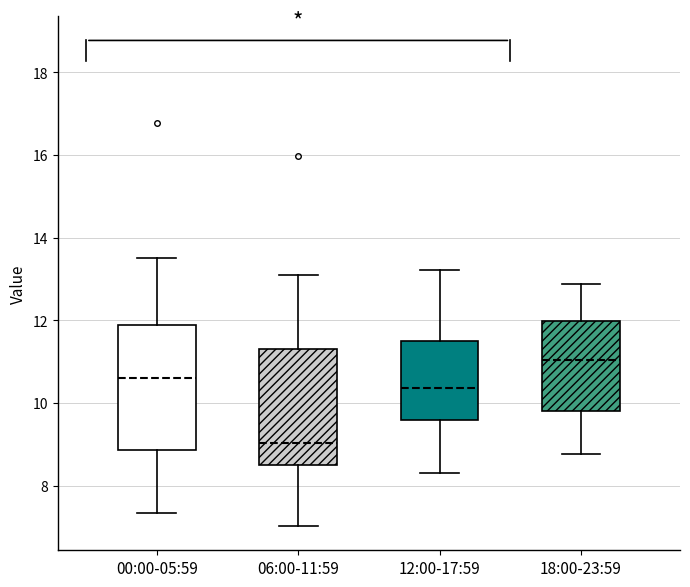

Which box is the tallest, from its lower edge to its upper edge?

00:00-05:59